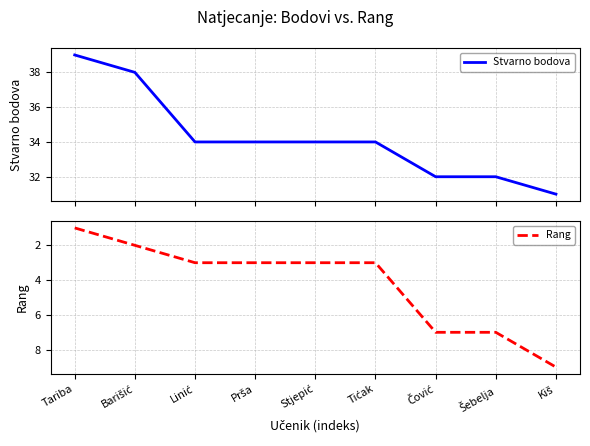

Which series has the largest total across all categories?

Stvarno bodova